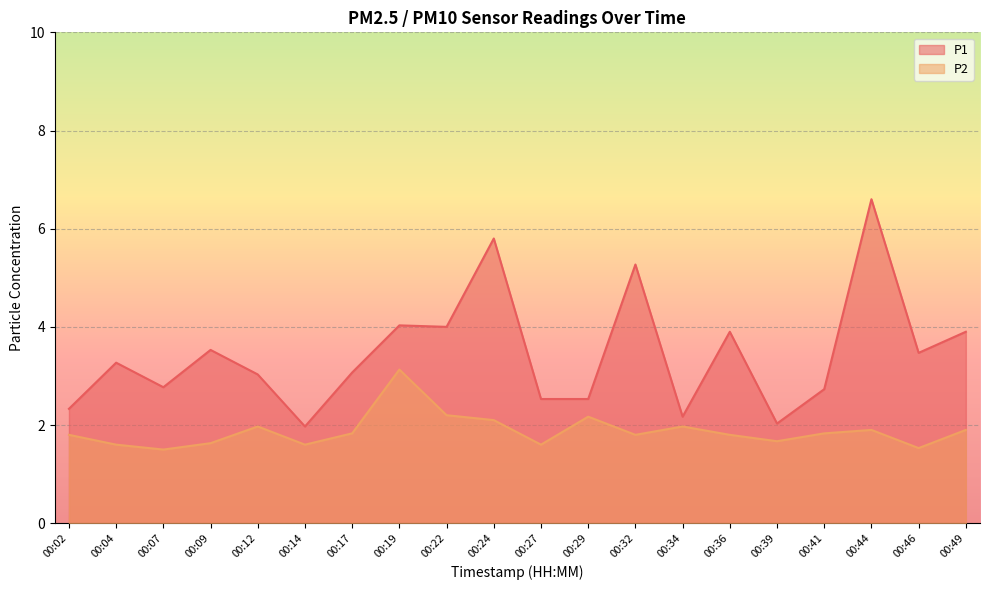

Reading left to right, list all the values displayed in this chart.

P1: 2.3	3.3	2.8	3.5	3.0	2.0	3.1	4.0	4.0	5.8	2.5	2.5	5.3	2.2	3.9	2.0	2.7	6.6	3.5	3.9
P2: 1.8	1.6	1.5	1.6	2.0	1.6	1.8	3.1	2.2	2.1	1.6	2.2	1.8	2.0	1.8	1.7	1.8	1.9	1.5	1.9